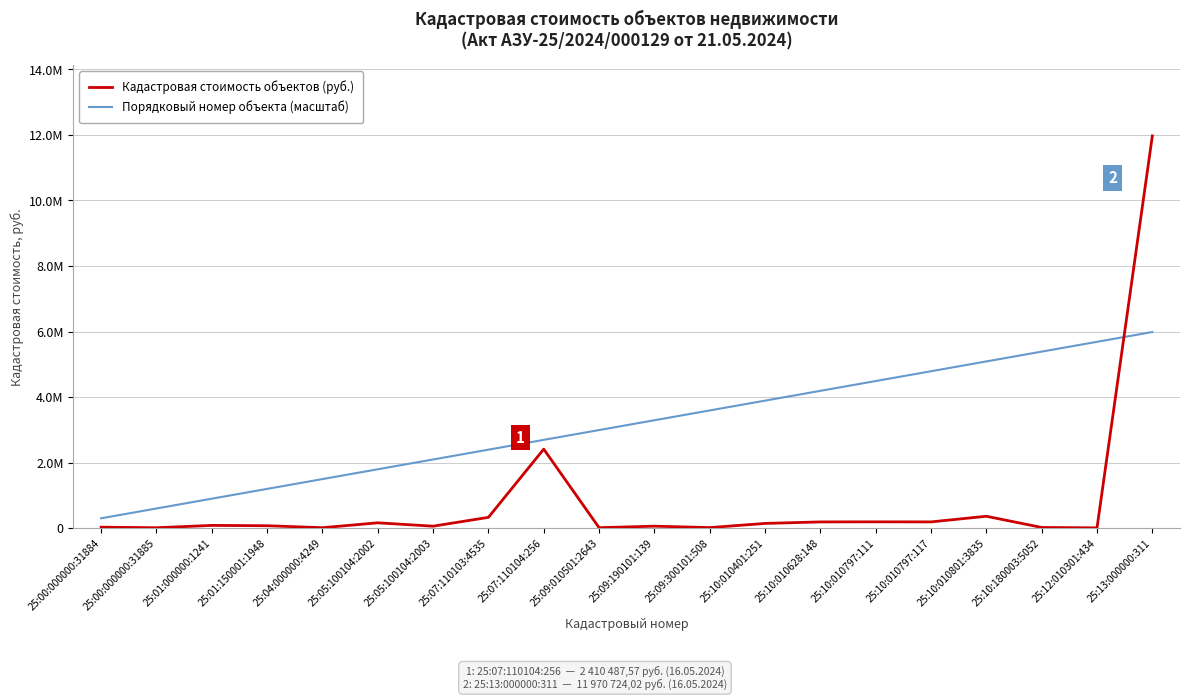

List the series in order of their peak value, lowest first.

Порядковый номер объекта (масштаб), Кадастровая стоимость объектов (руб.)